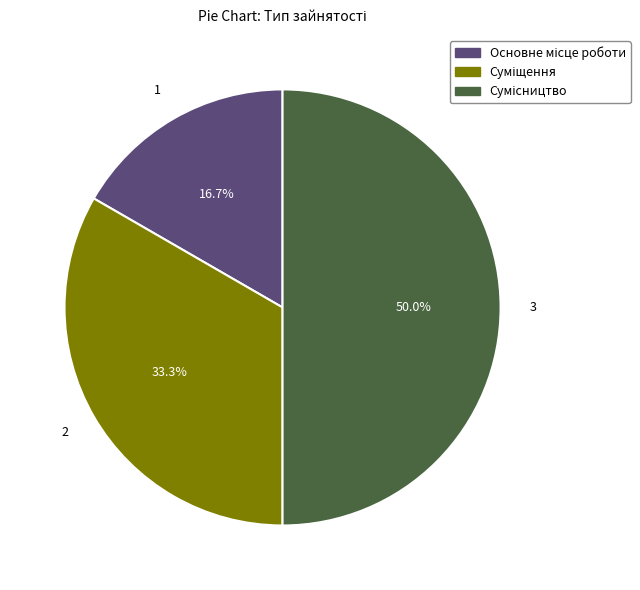

Is the sum of Сумісництво and Суміщення greater than half?

Yes